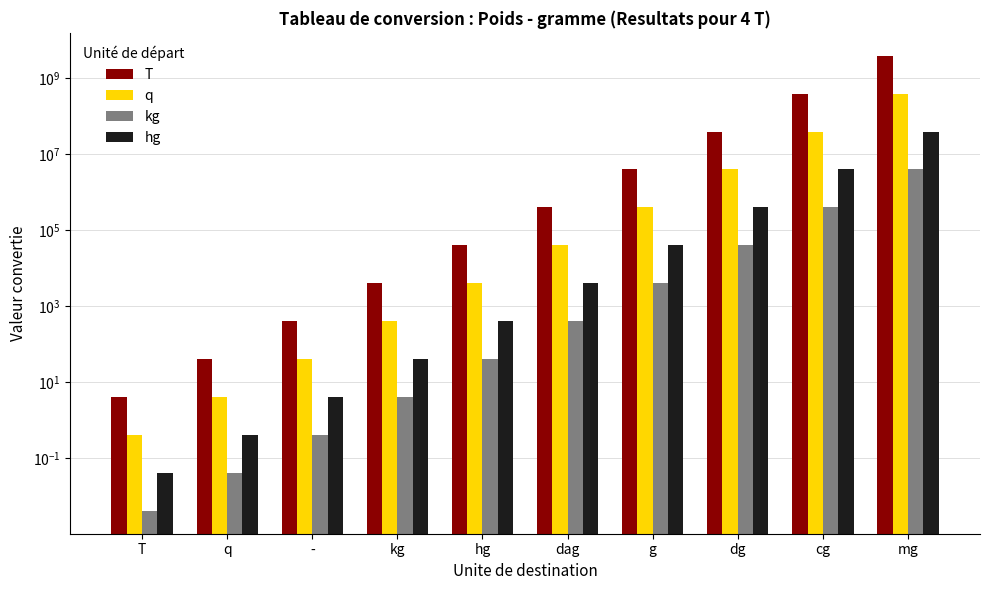

How many groups of bars are there?

10